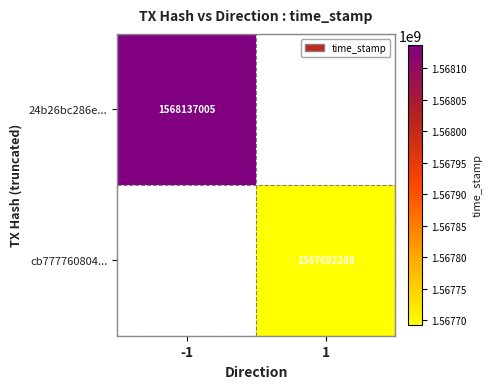

True or false: cb777760804... has a value of 2278072965 at 1.

False